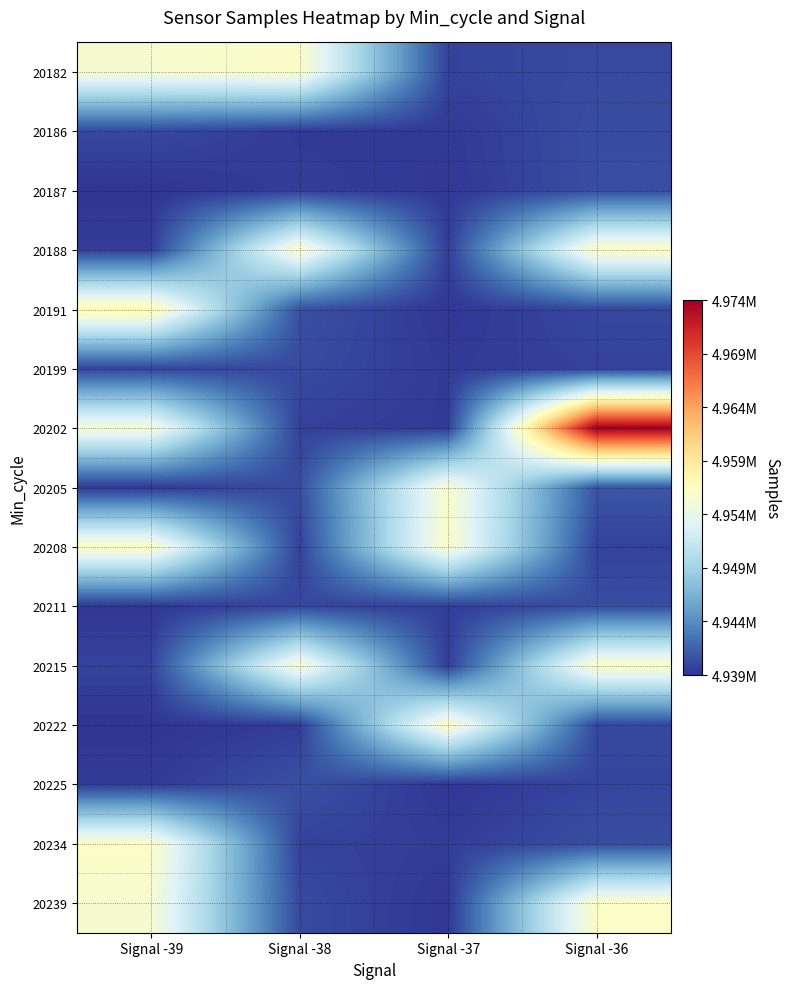

Which series has the largest range (max minus min)?

20202